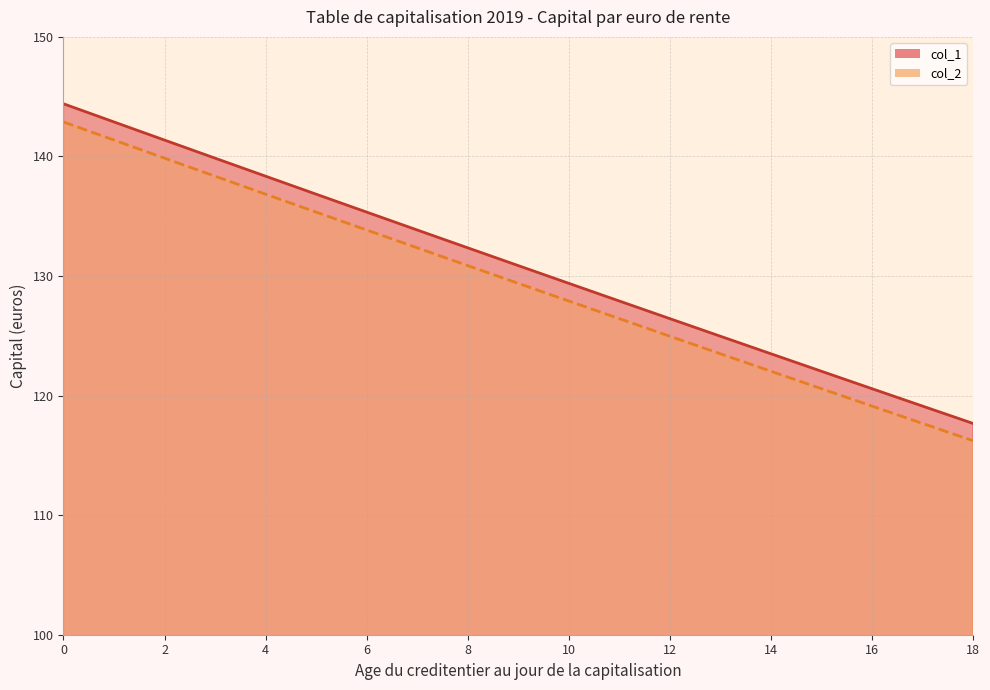

What is the difference between the highest and lowest values at 14?

1.5